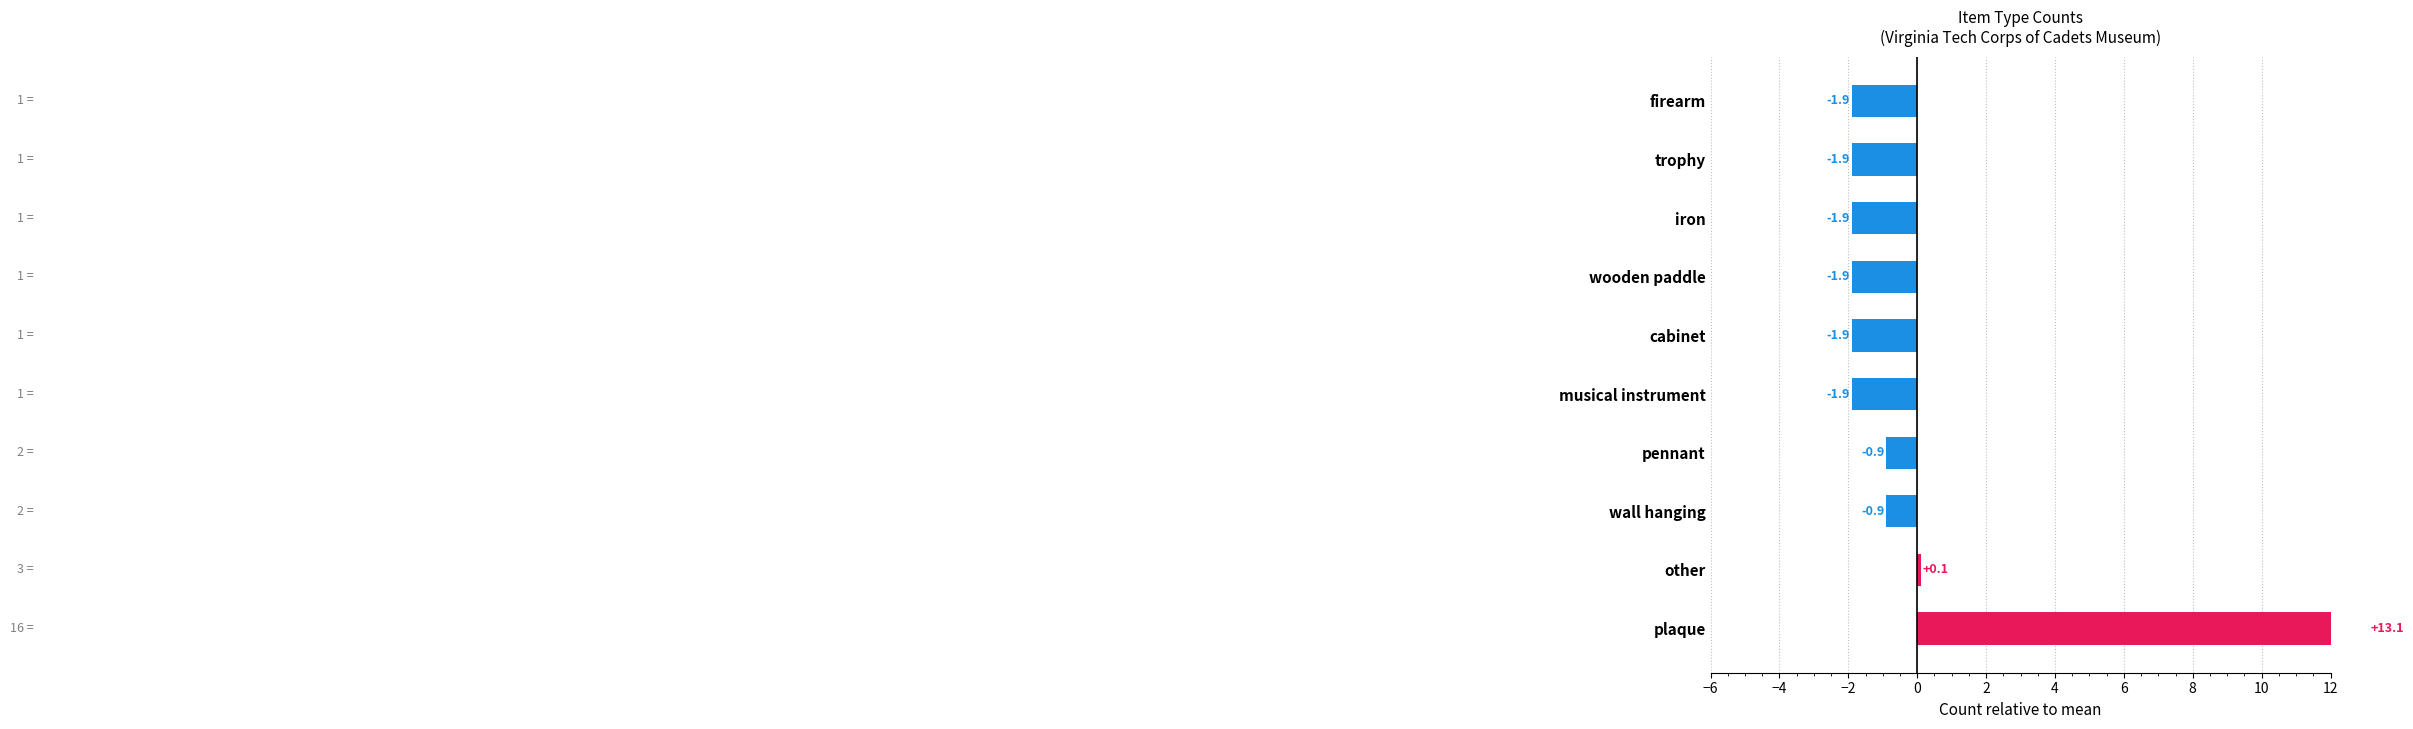

Which label corresponds to the largest value in the chart?

plaque